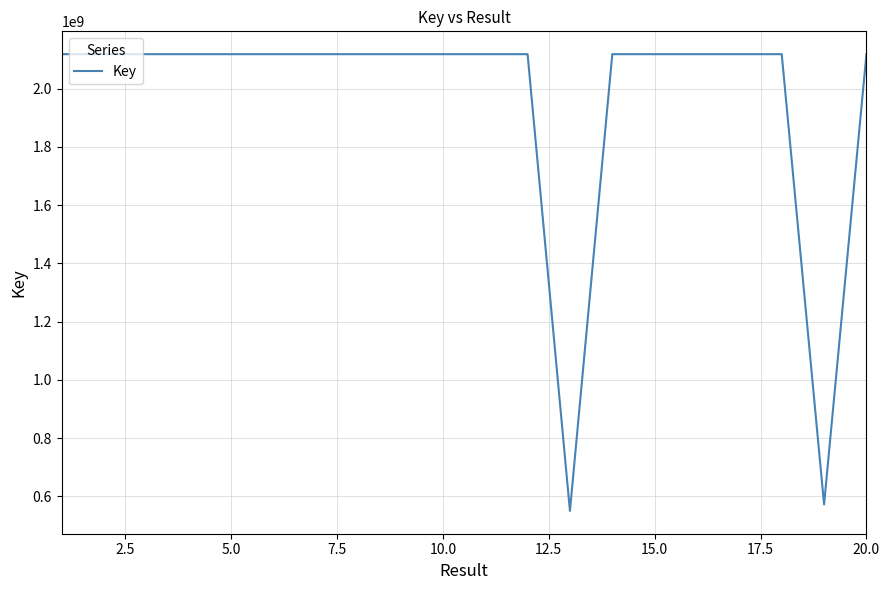

What is the minimum value shown in the chart?

549908504